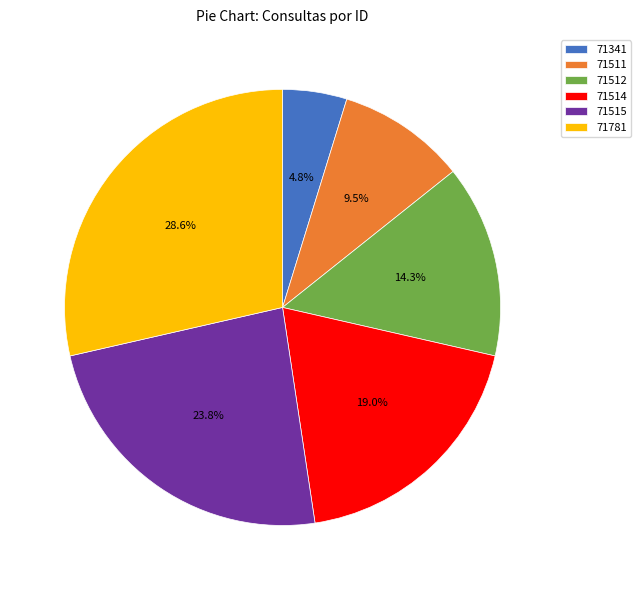

How many slices are in this pie chart?

6